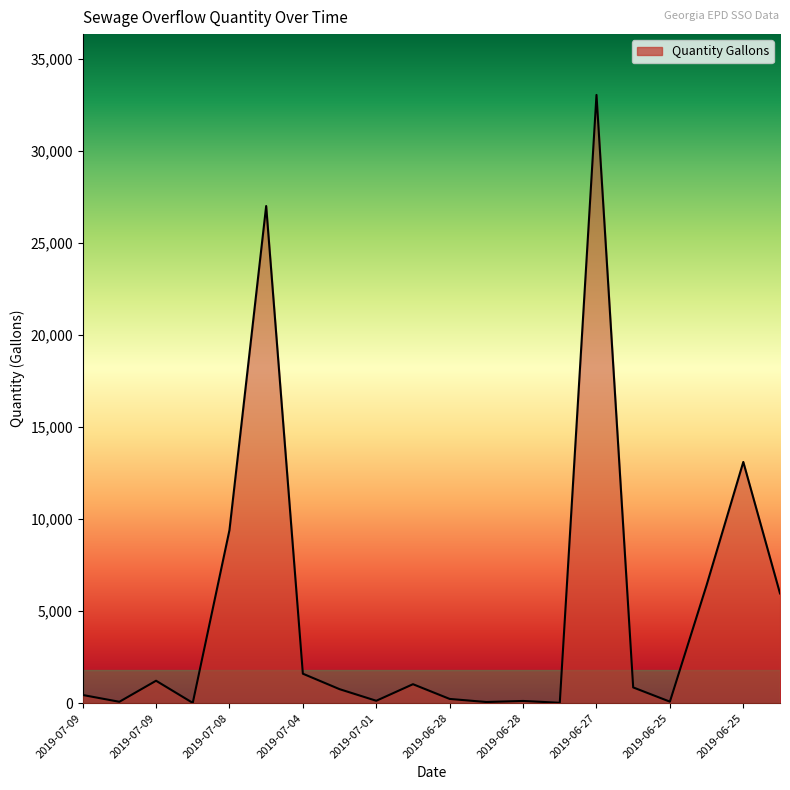

What is the greatest value displayed?

33033